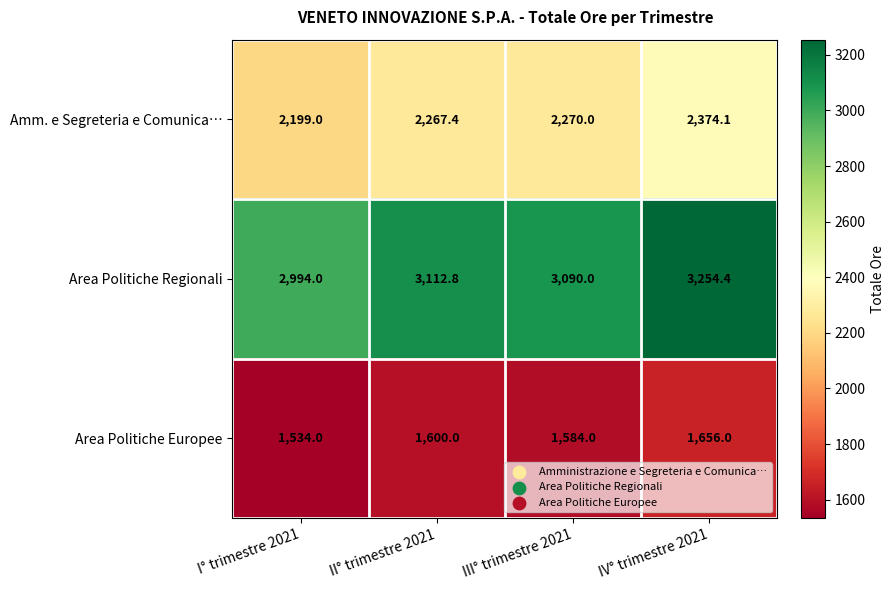

What is the minimum value for Area Politiche Europee?

1534.0